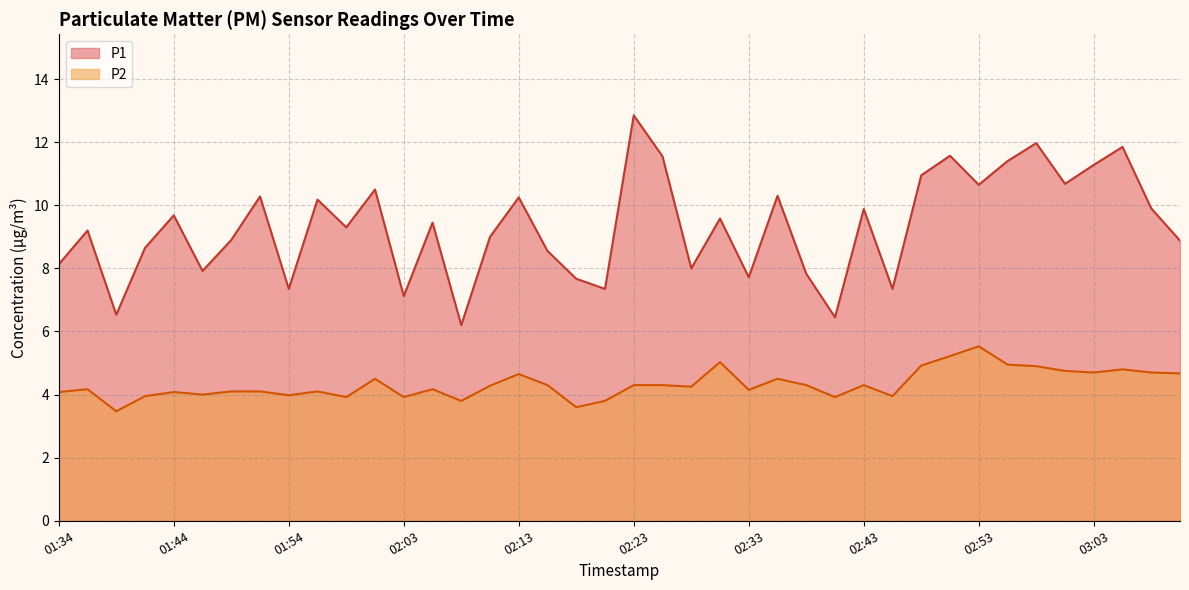

Does the chart have visible grid lines?

Yes